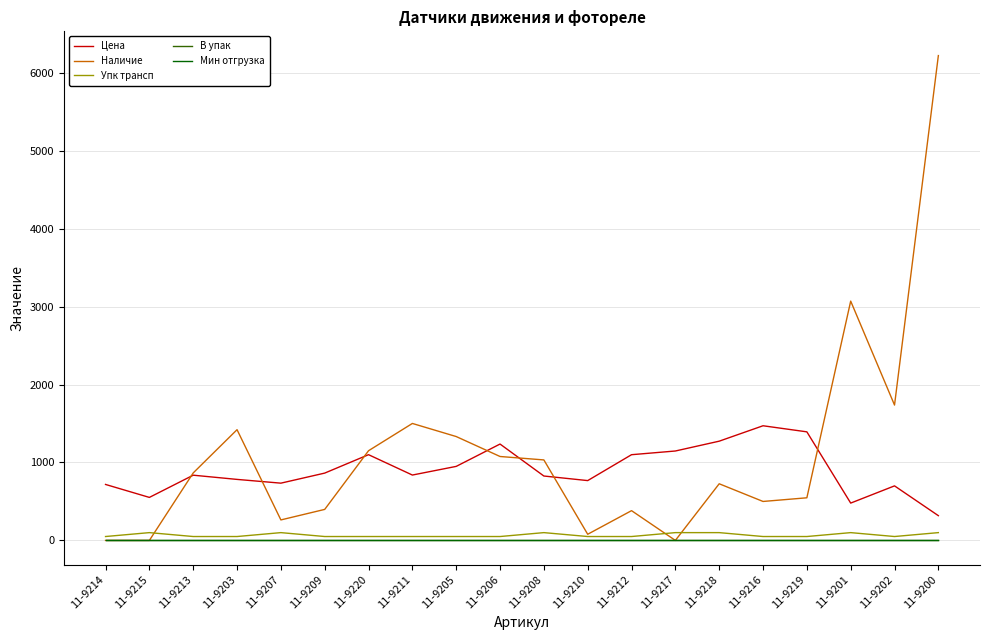

Does the chart have visible grid lines?

Yes